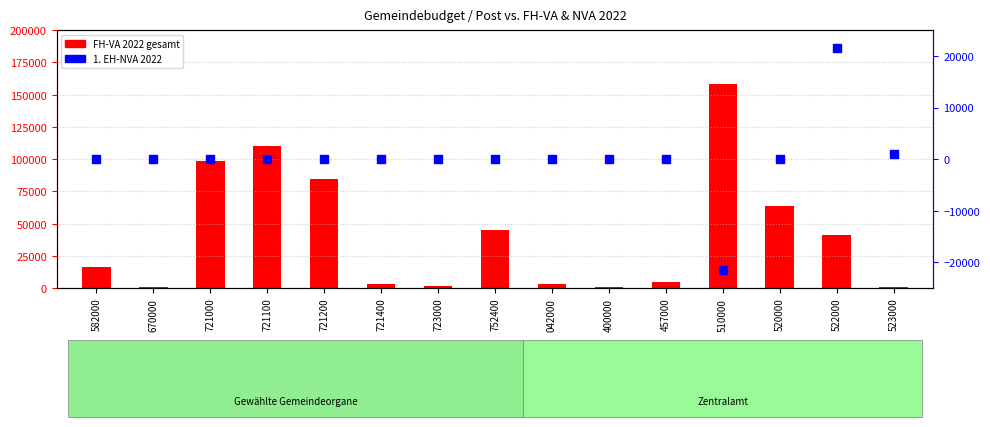

Which series reaches the maximum Y coordinate?

FH-VA 2022 gesamt